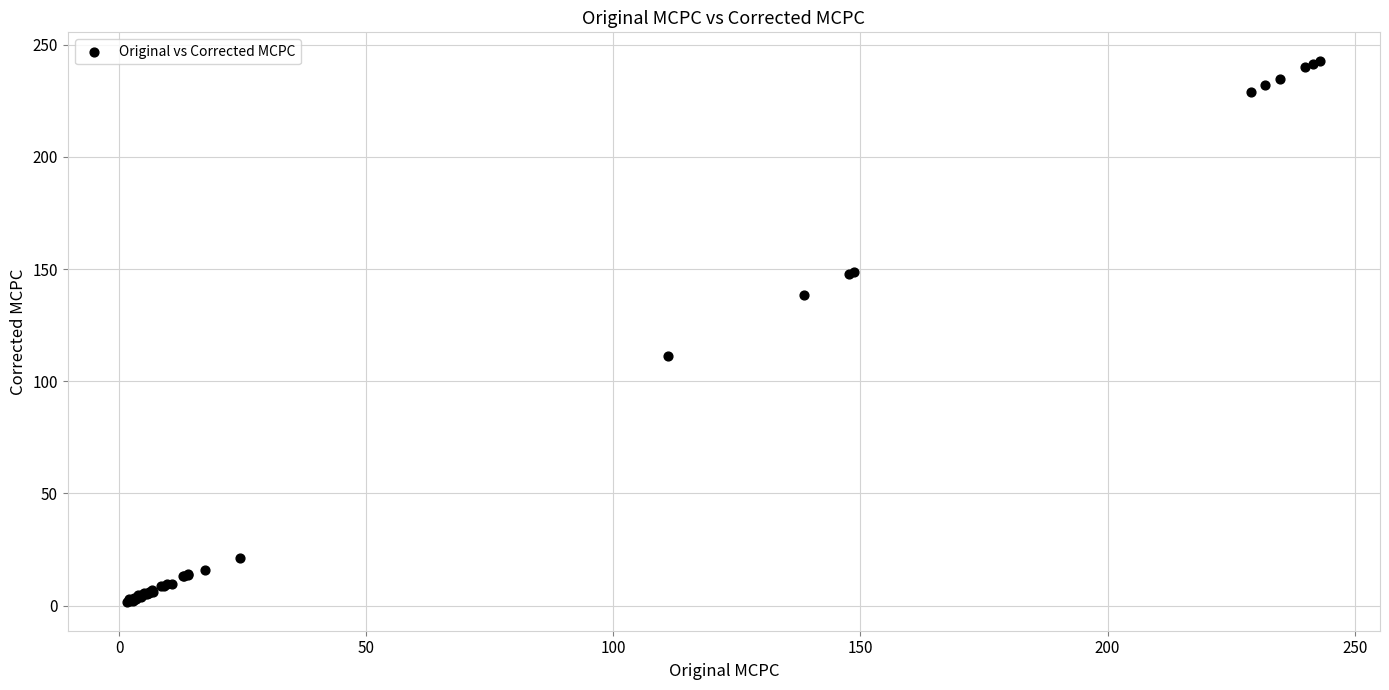

What Y value in the scatter plot is closest to 122?

111.1